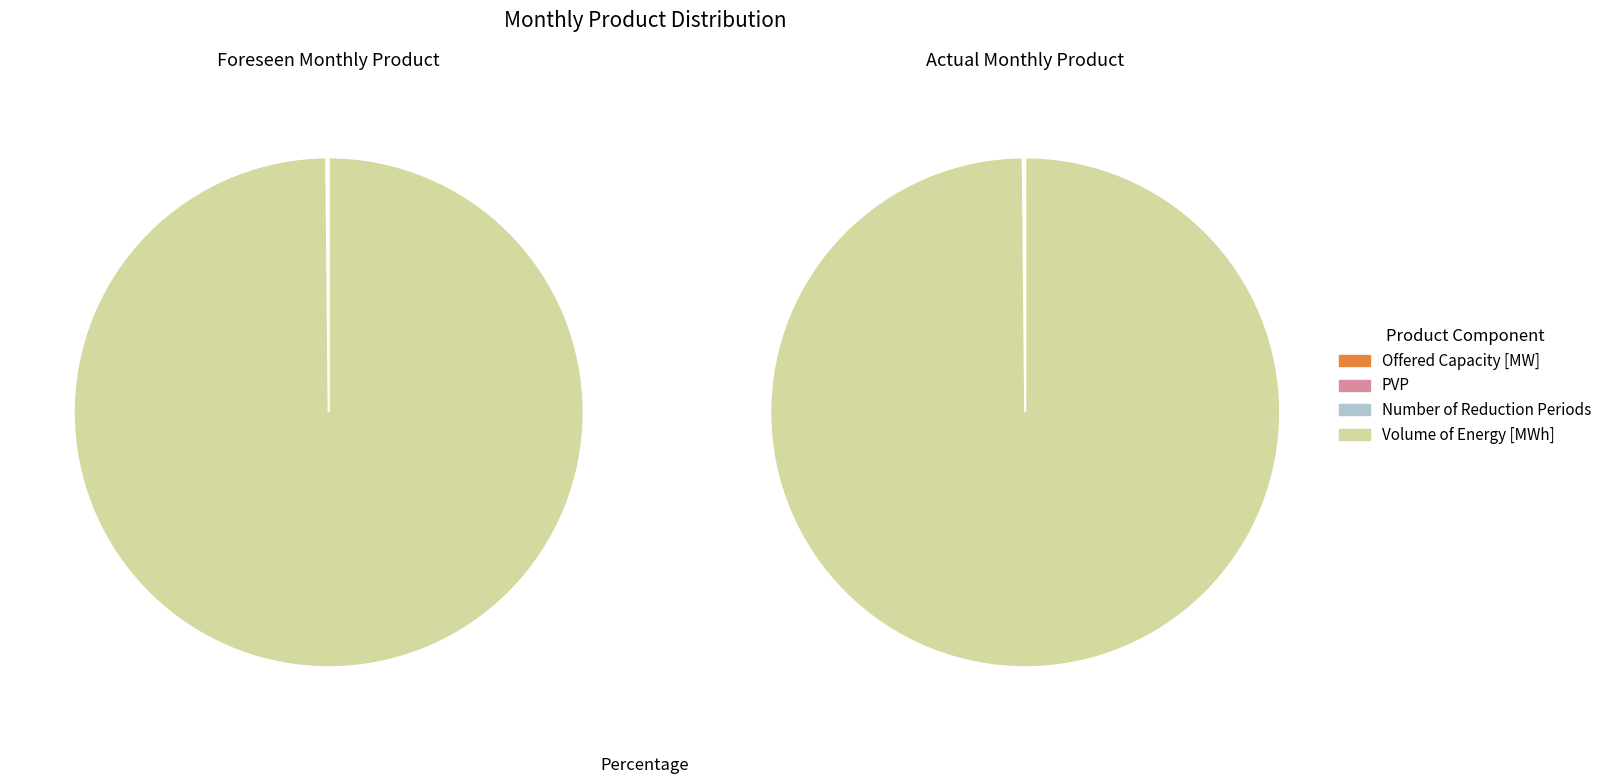

The PVP (Base) slice represents 7% of the pie. True or false?

False